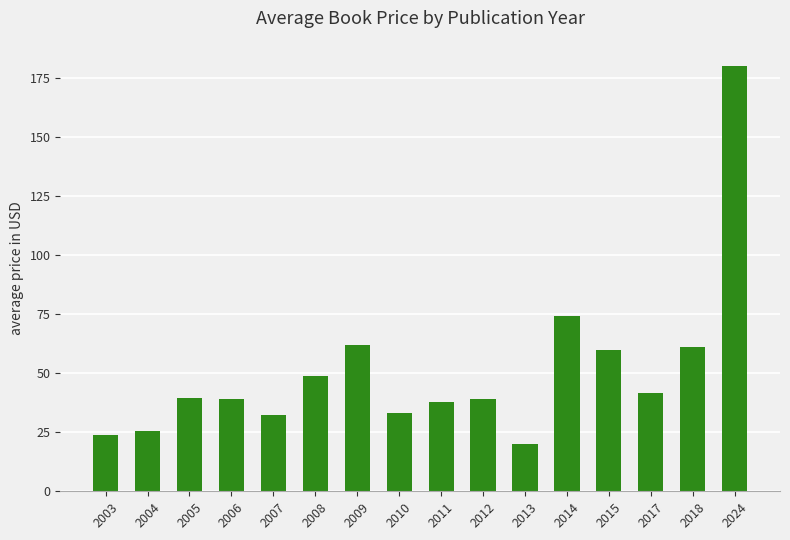

What is the value of the 14th bar from the left?

41.8